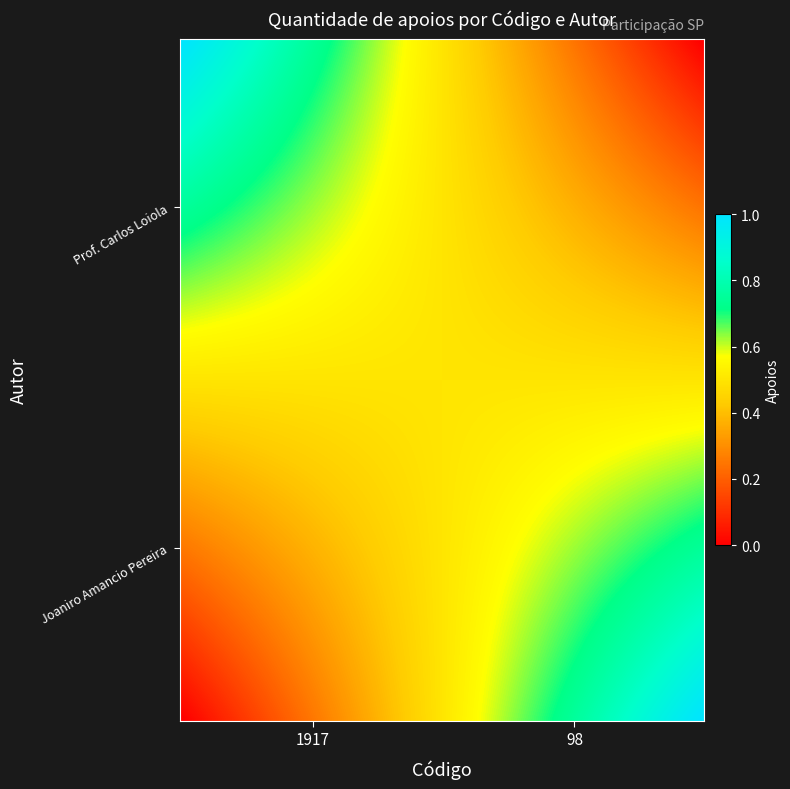

Reading left to right, transcribe all the data shown in this chart.

1917: 0=0	1=1
98: 0=1	1=0